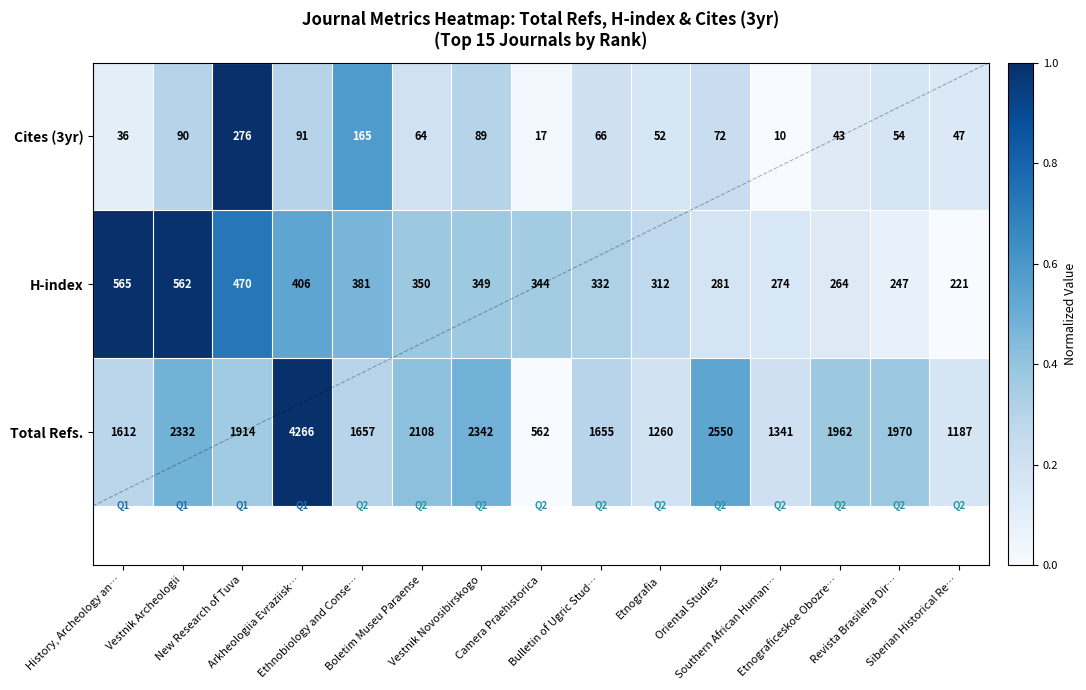

At Bulletin of Ugric Stud…, list the series in order from smallest to largest.

Cites (3yr), H-index, Total Refs.